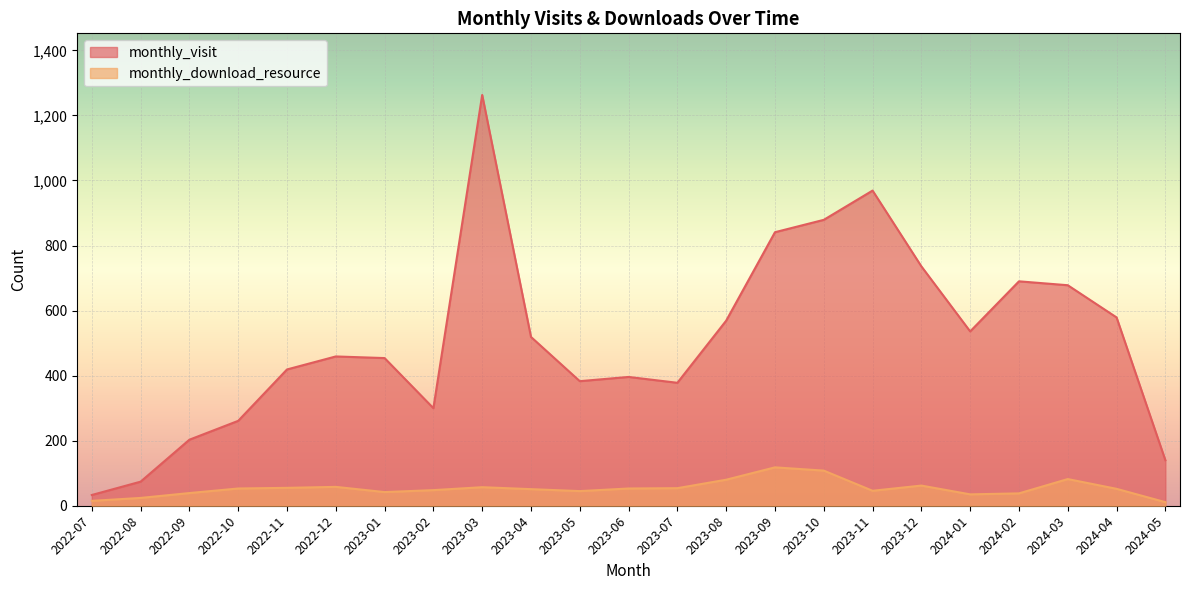

What is the sum of the monthly_visit values at 2024-01 and 2022-09?

739